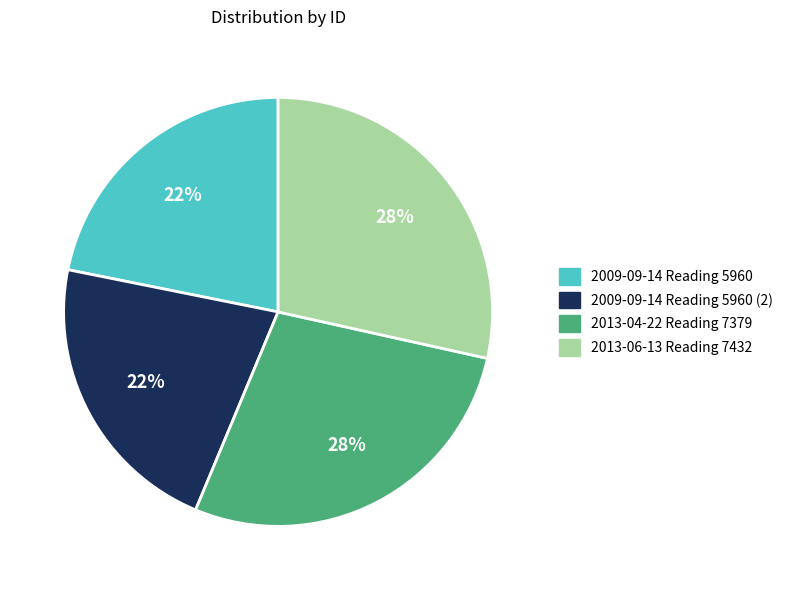

Combined, do 2013-06-13 Reading 7432 and 2013-04-22 Reading 7379 account for over 50%?

Yes